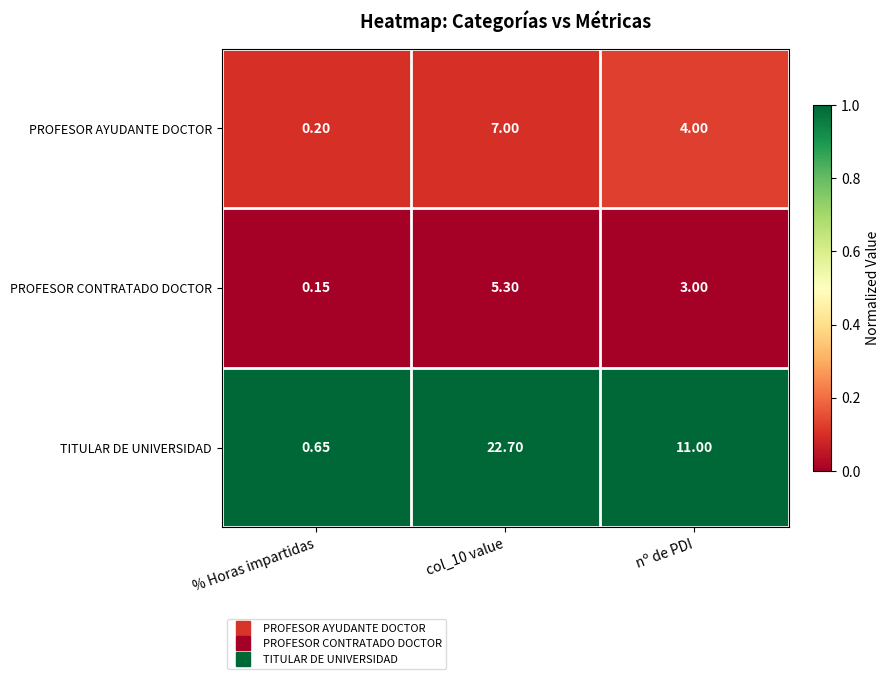

Is the value of PROFESOR AYUDANTE DOCTOR at % Horas impartidas greater than the value of PROFESOR CONTRATADO DOCTOR at nº de PDI?

No